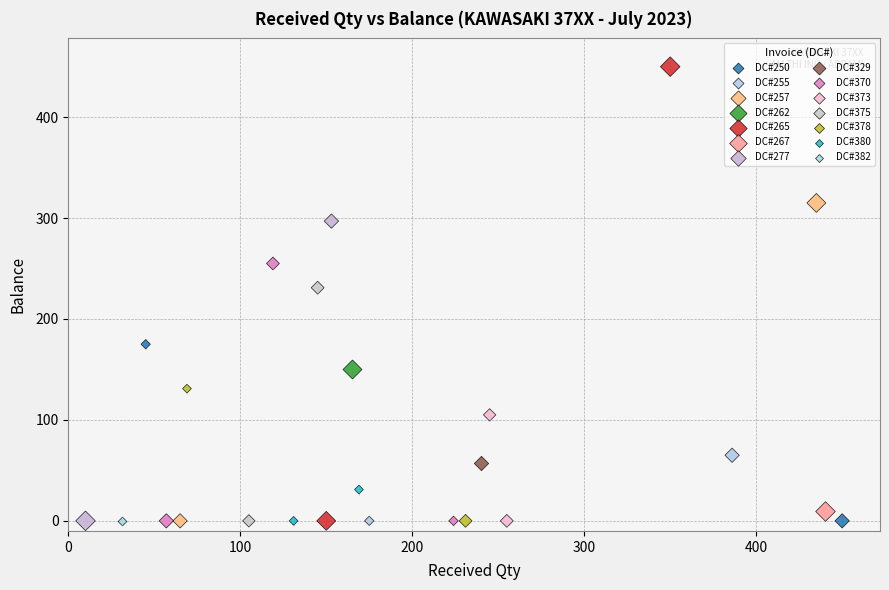

What are all the series names shown in the legend?

DC#250, DC#255, DC#257, DC#262, DC#265, DC#267, DC#277, DC#329, DC#370, DC#373, DC#375, DC#378, DC#380, DC#382